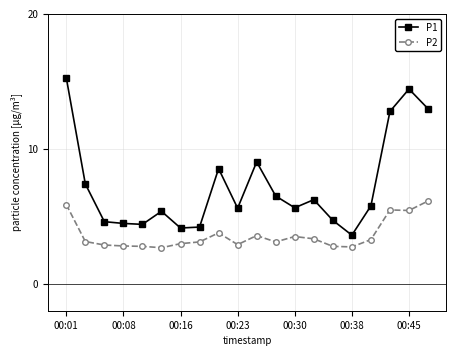

What is the difference between the maximum and minimum values in the P2 series?

3.5